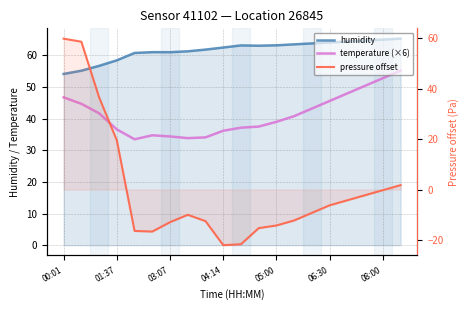

What is the approximate value of temperature (×6) at 19?

55.2